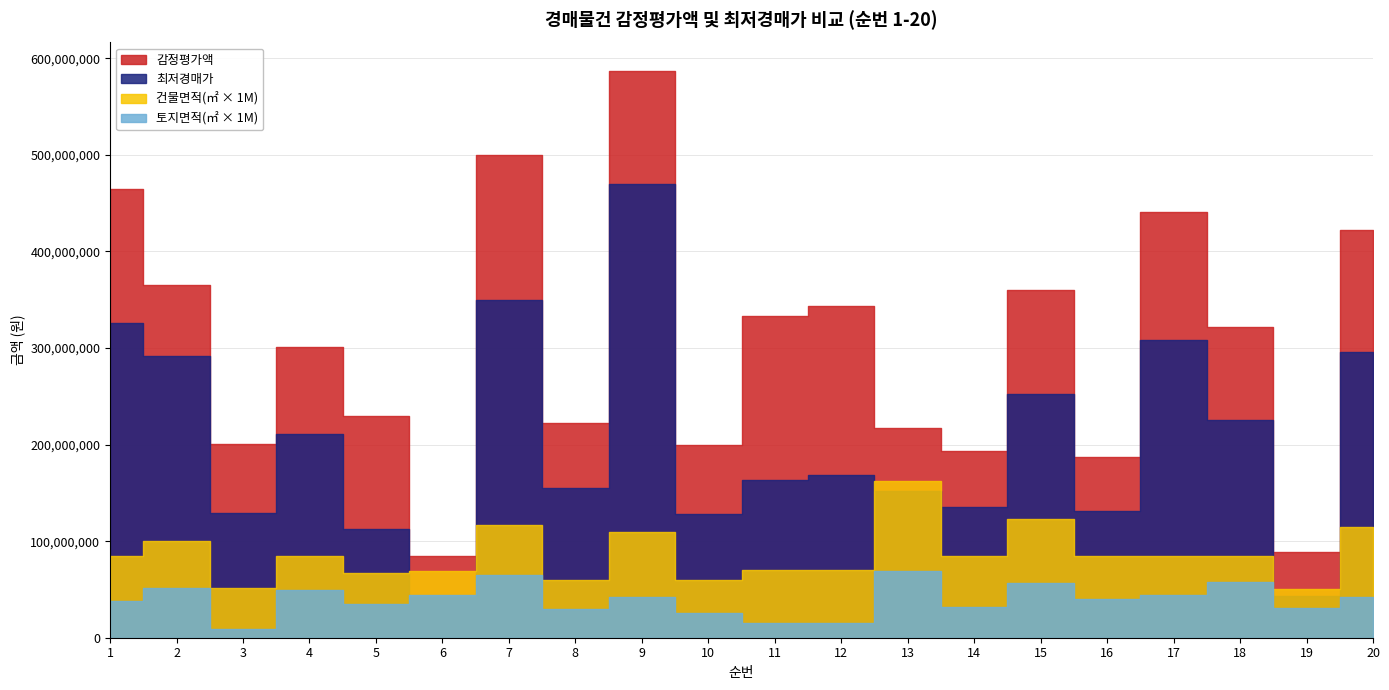

True or false: 감정평가액 has a value of 301000000 at 4.

True